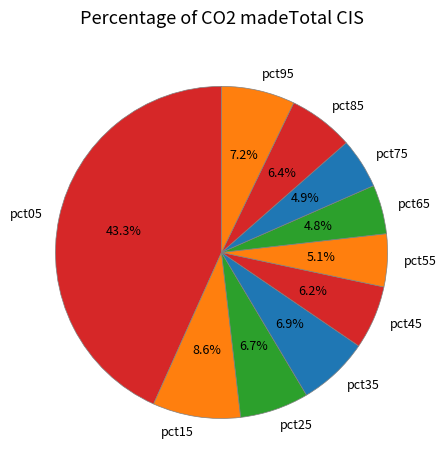

Is there any slice that represents more than half of the pie?

No